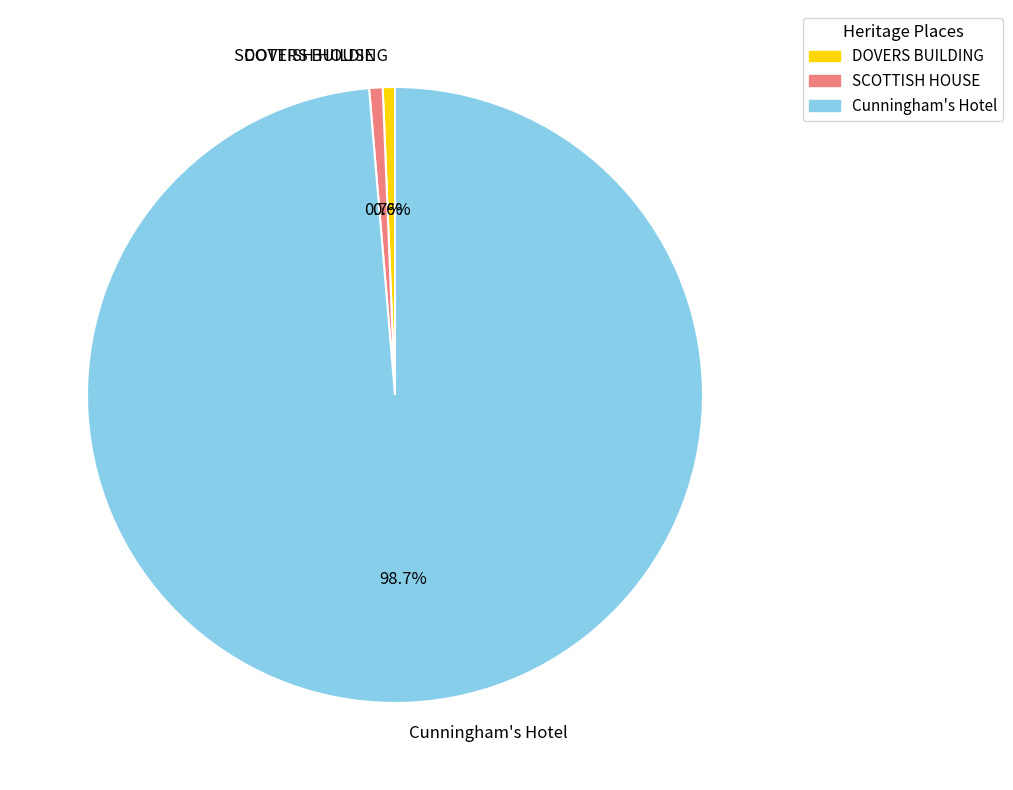

Between Cunningham's Hotel and DOVERS BUILDING, which is larger?

Cunningham's Hotel